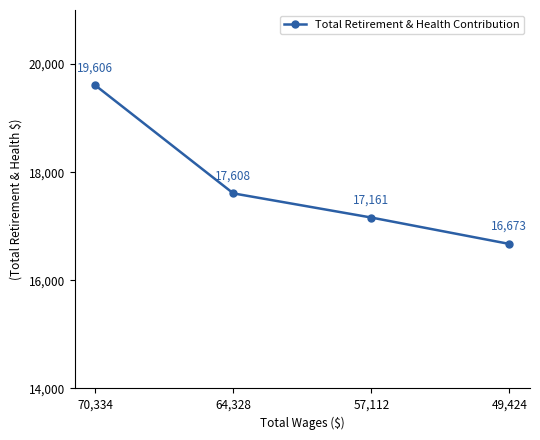

What is the greatest value displayed?

19606